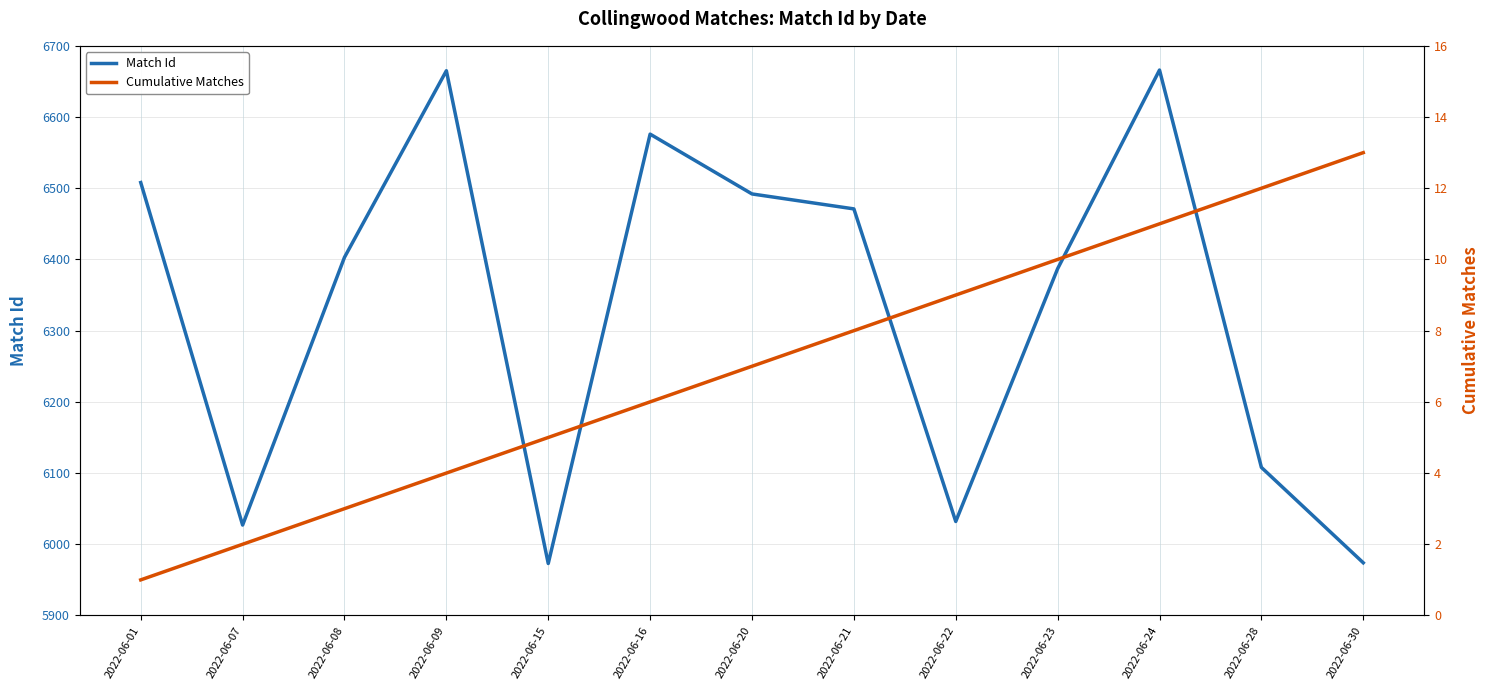

Rank the categories by Match Id value from highest to lowest.

2022-06-24, 2022-06-09, 2022-06-16, 2022-06-01, 2022-06-20, 2022-06-21, 2022-06-08, 2022-06-23, 2022-06-28, 2022-06-22, 2022-06-07, 2022-06-30, 2022-06-15